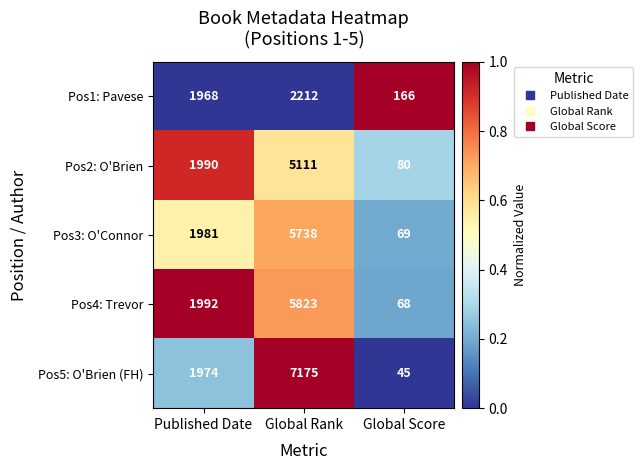

What is the spread (max minus min) of values at Global Rank?

4963